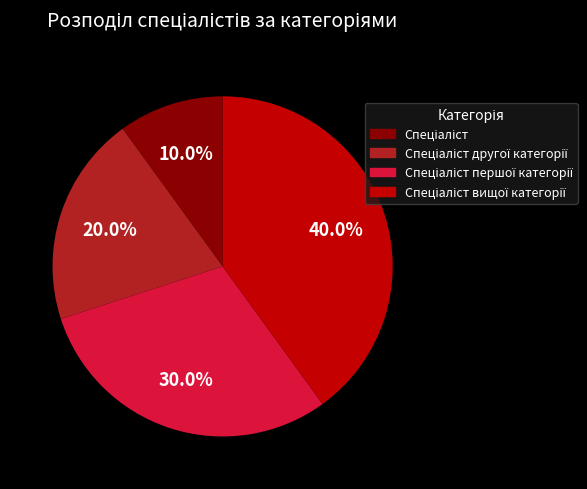

How many slices are in this pie chart?

4